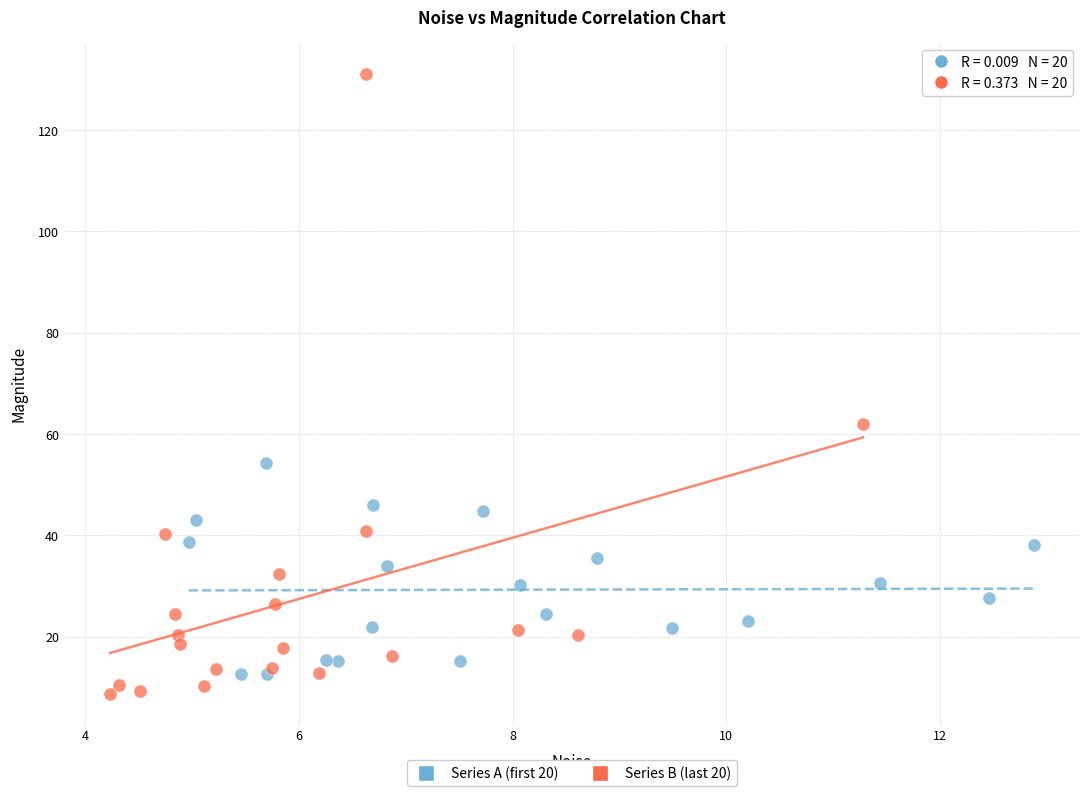

Which series reaches the minimum Y coordinate?

Series B (last 20)